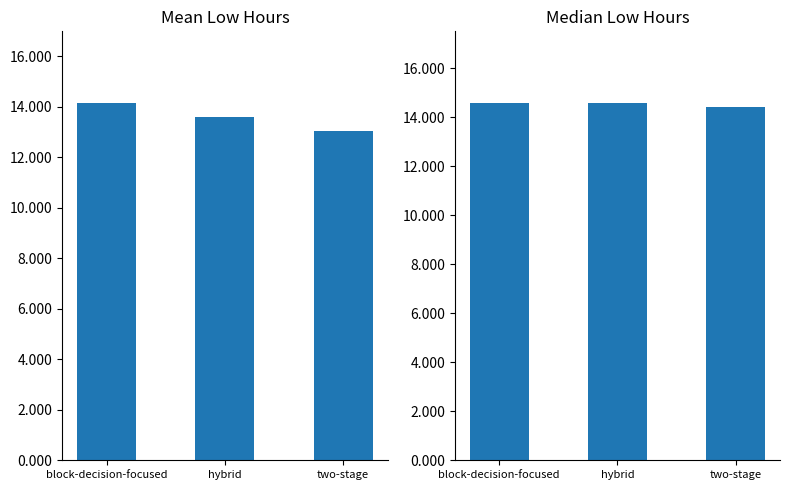

What is the total value across all series at hybrid?

28.2